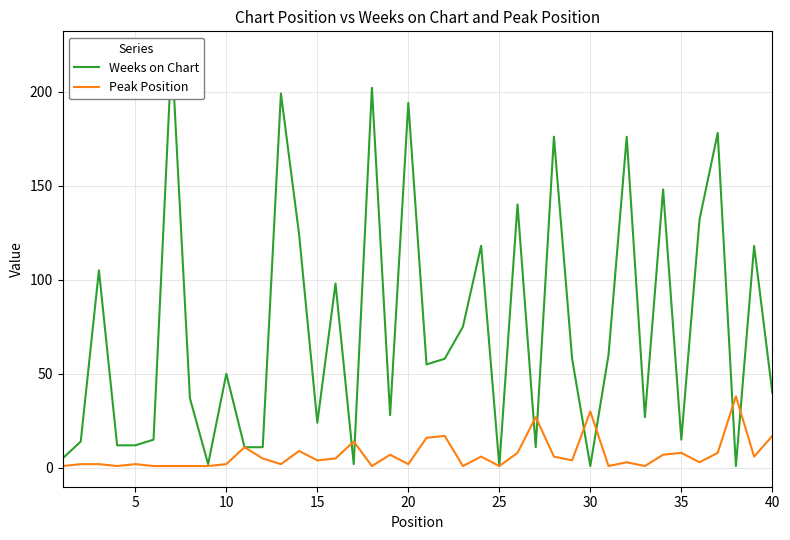

What is the difference between the maximum and minimum values in the Peak Position series?

37